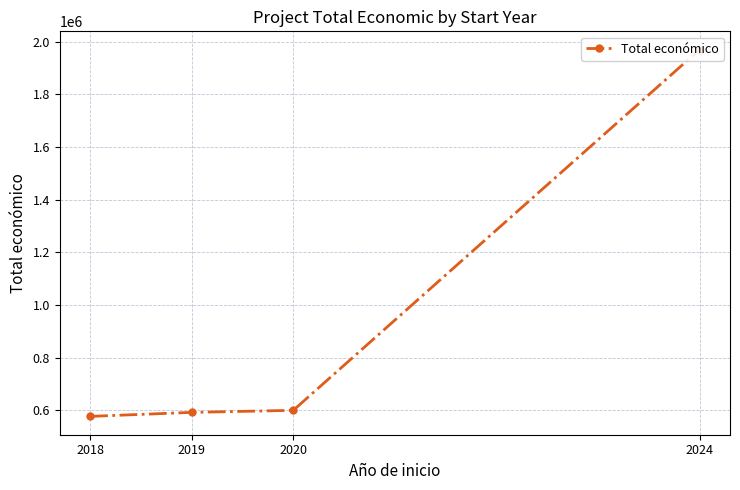

Which has a higher value, 2019 or 2020?

2020